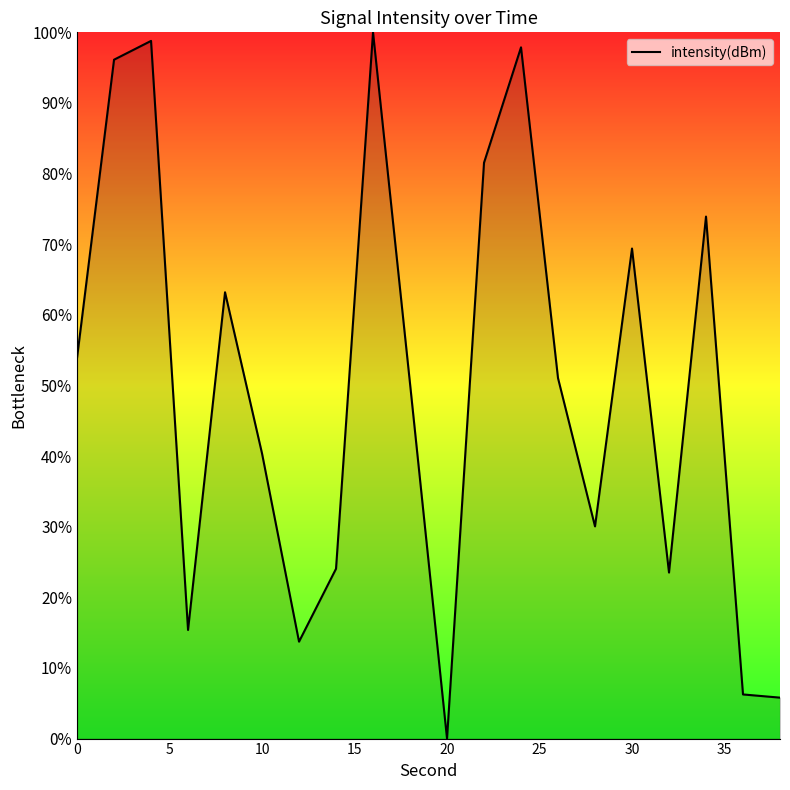

Reading left to right, list all the values displayed in this chart.

53.9	96.1	98.8	15.4	63.2	40.4	13.7	24.0	100.0	50.3	0.0	81.5	97.9	51.0	30.0	69.4	23.5	73.9	6.2	5.8